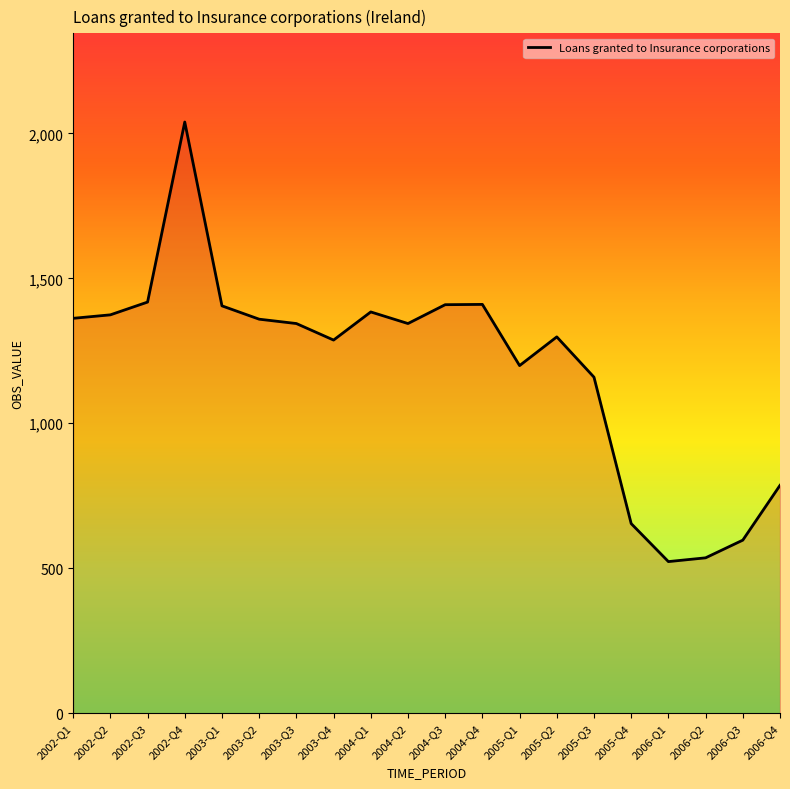

What is the greatest value displayed?

2039